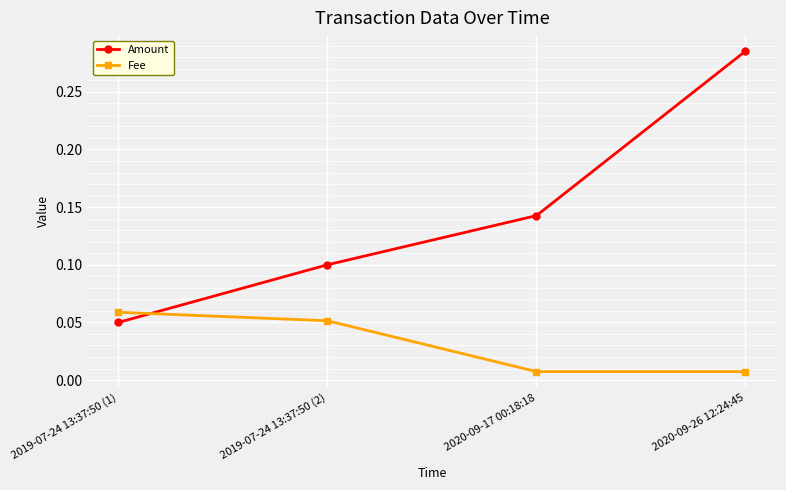

Rank the series at 2019-07-24 13:37:50 (1) from highest to lowest value.

Fee, Amount